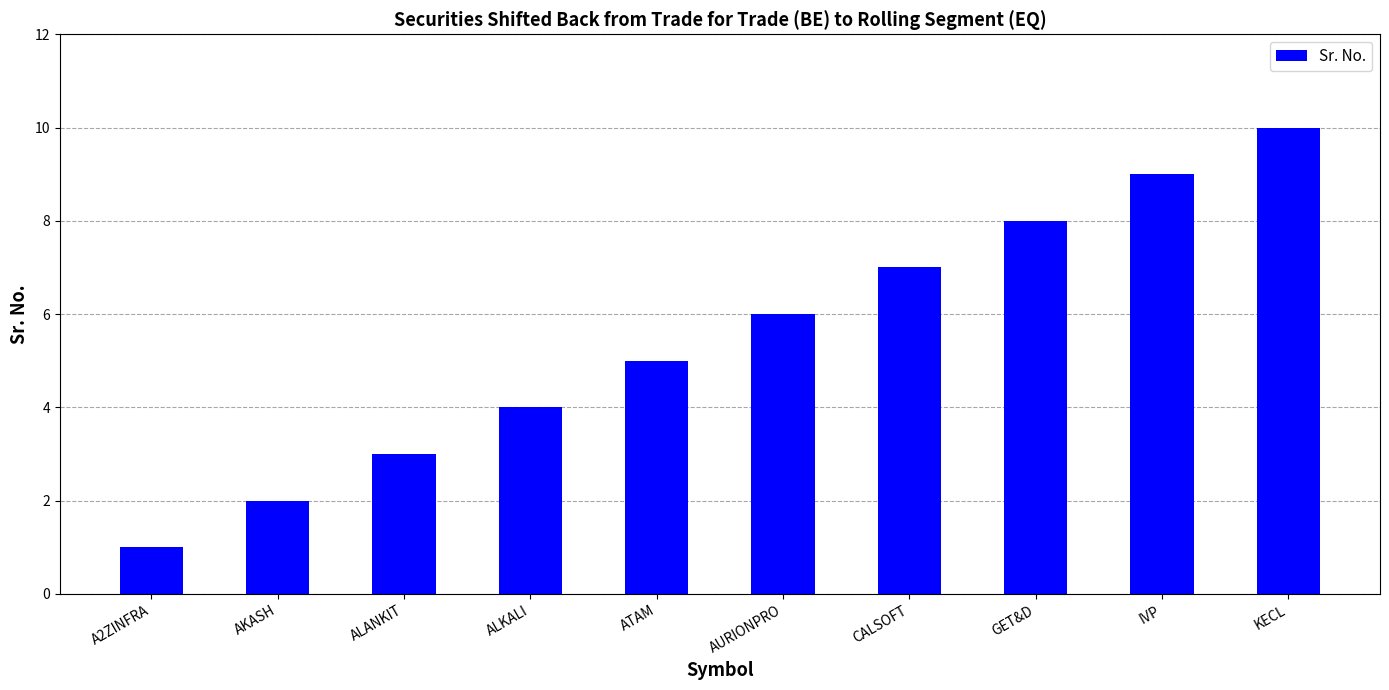

List the labels in order of value, largest first.

KECL, IVP, GET&D, CALSOFT, AURIONPRO, ATAM, ALKALI, ALANKIT, AKASH, A2ZINFRA